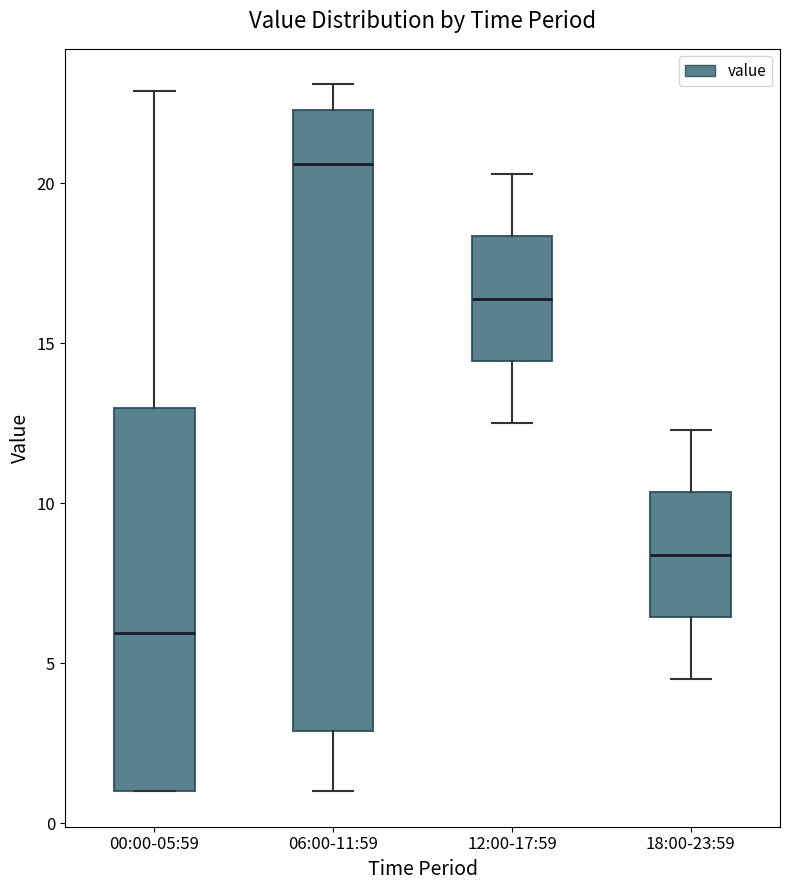

Where does the median line of the box for 00:00-05:59 sit on the y-axis? The values are not printed on the chart, so give them approximately, as read against the axis.

6.0